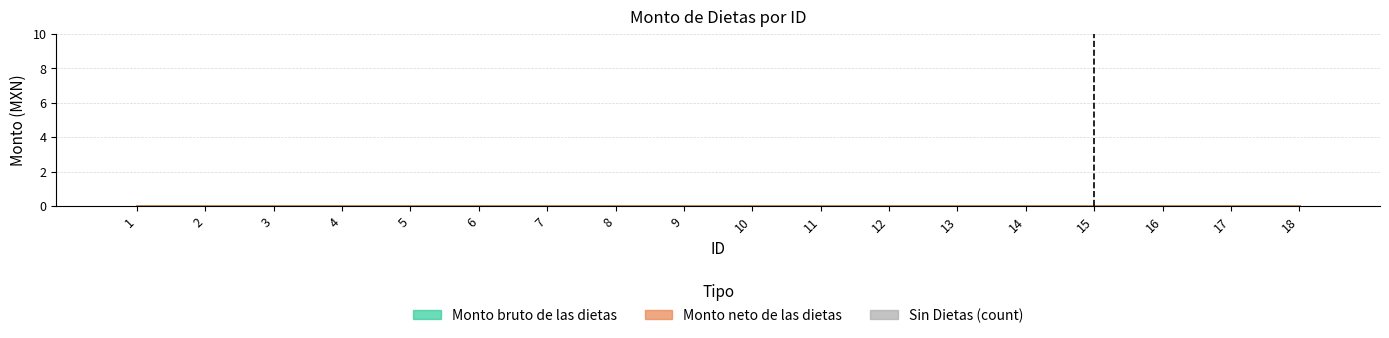

Reading left to right, what are all the values shown in this chart?

Monto bruto de las dietas: 1=0.0	2=0.0	3=0.0	4=0.0	5=0.0	6=0.0	7=0.0	8=0.0	9=0.0	10=0.0	11=0.0	12=0.0	13=0.0	14=0.0	15=0.0	16=0.0	17=0.0	18=0.0
Monto neto de las dietas: 1=0.0	2=0.0	3=0.0	4=0.0	5=0.0	6=0.0	7=0.0	8=0.0	9=0.0	10=0.0	11=0.0	12=0.0	13=0.0	14=0.0	15=0.0	16=0.0	17=0.0	18=0.0
Sin Dietas (count): 1=0.0	2=0.0	3=0.0	4=0.0	5=0.0	6=0.0	7=0.0	8=0.0	9=0.0	10=0.0	11=0.0	12=0.0	13=0.0	14=0.0	15=0.0	16=0.0	17=0.0	18=0.0